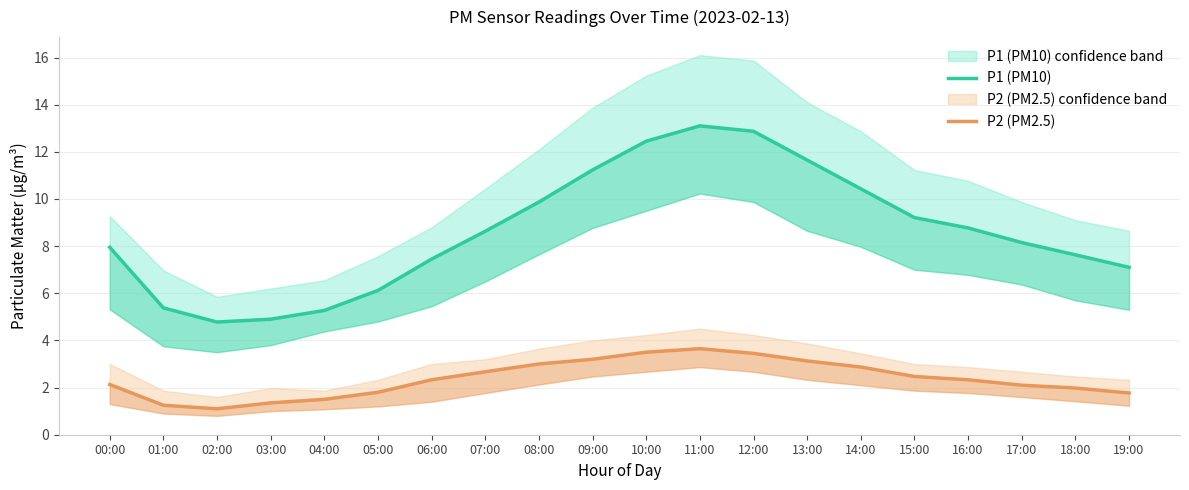

What are all the series names shown in the legend?

P1 (PM10), P2 (PM2.5)